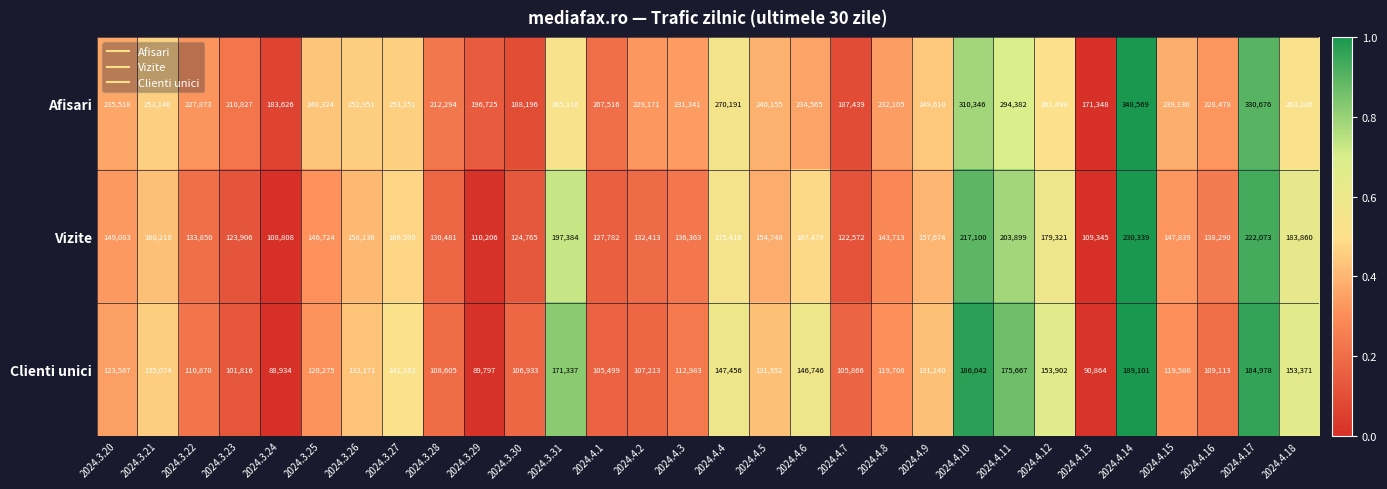

Which label corresponds to the smallest value in the chart?

2024.3.24